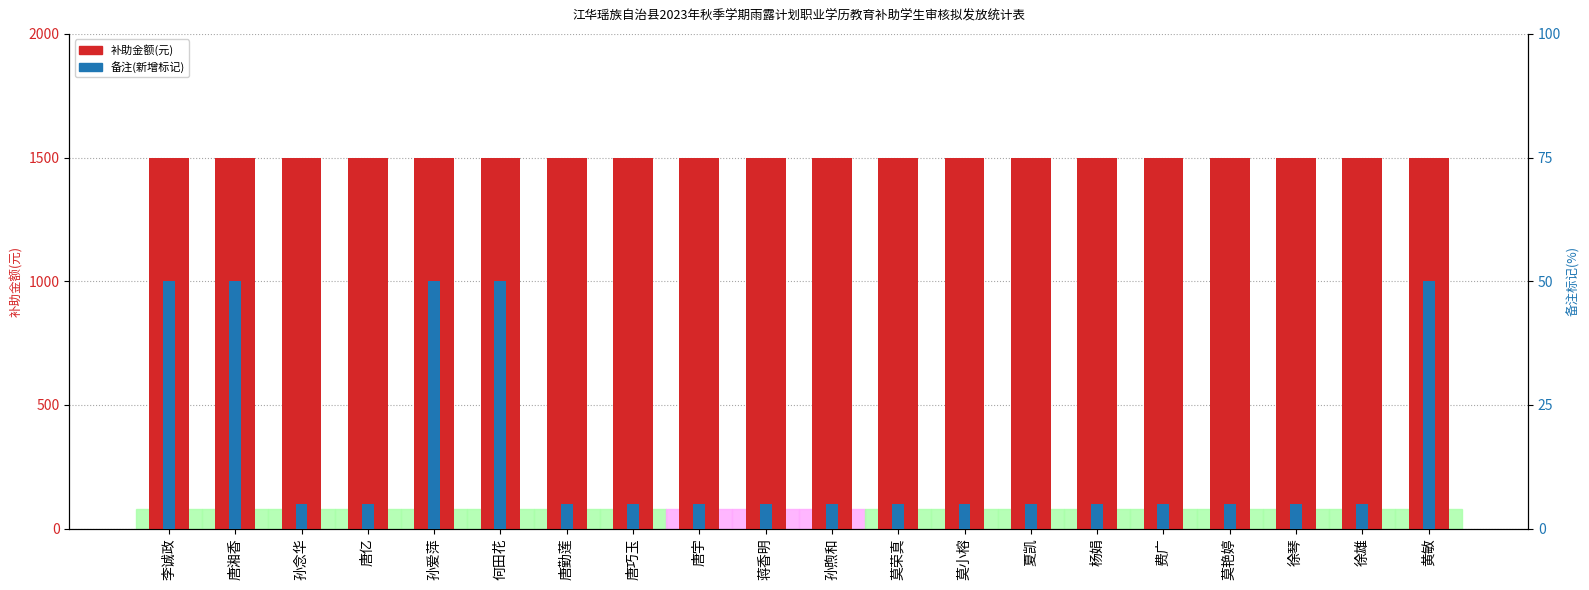

The 补助金额(元) series shows 1500 at 唐巧玉. True or false?

True